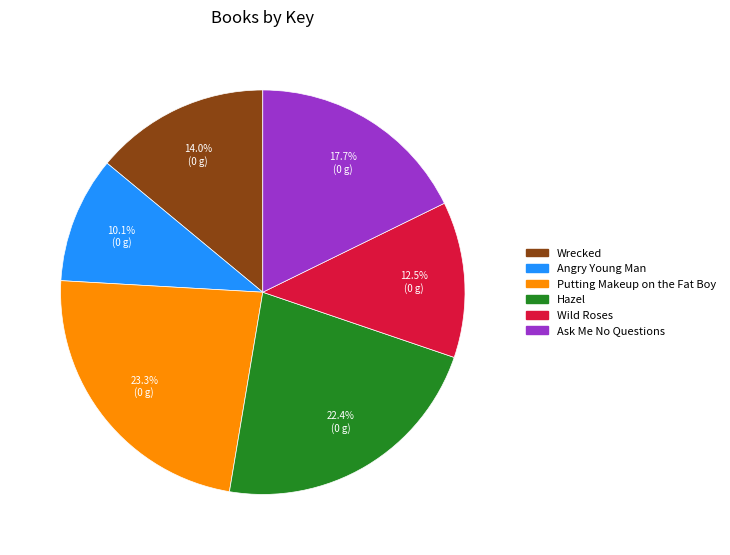

To the nearest percent, what is the difference between the Hazel and Ask Me No Questions slice percentages?

5%